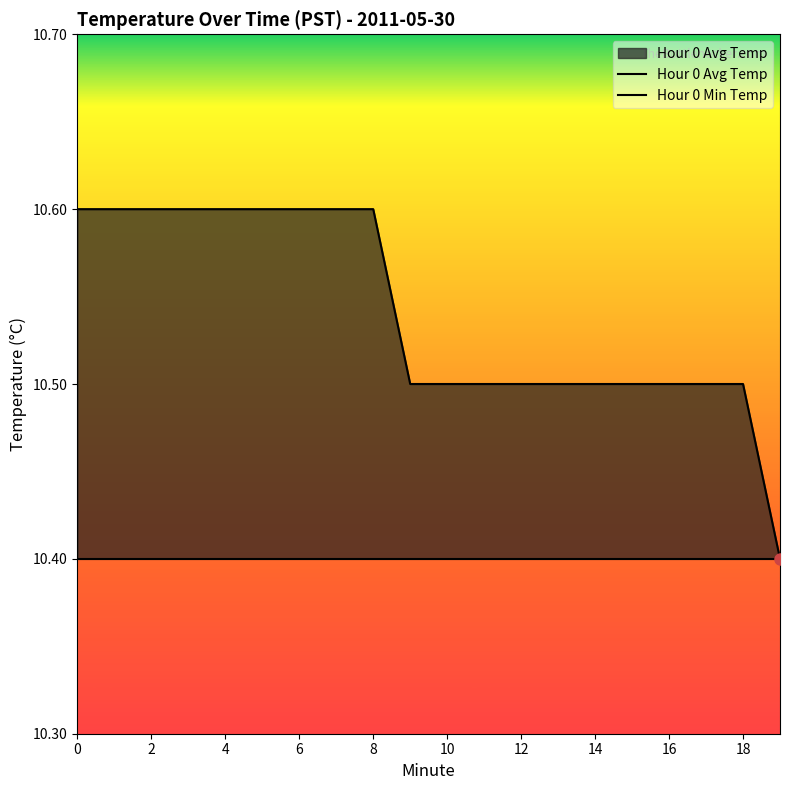

The value of Hour 0 Min Temp at 11 is 10.4. True or false?

True